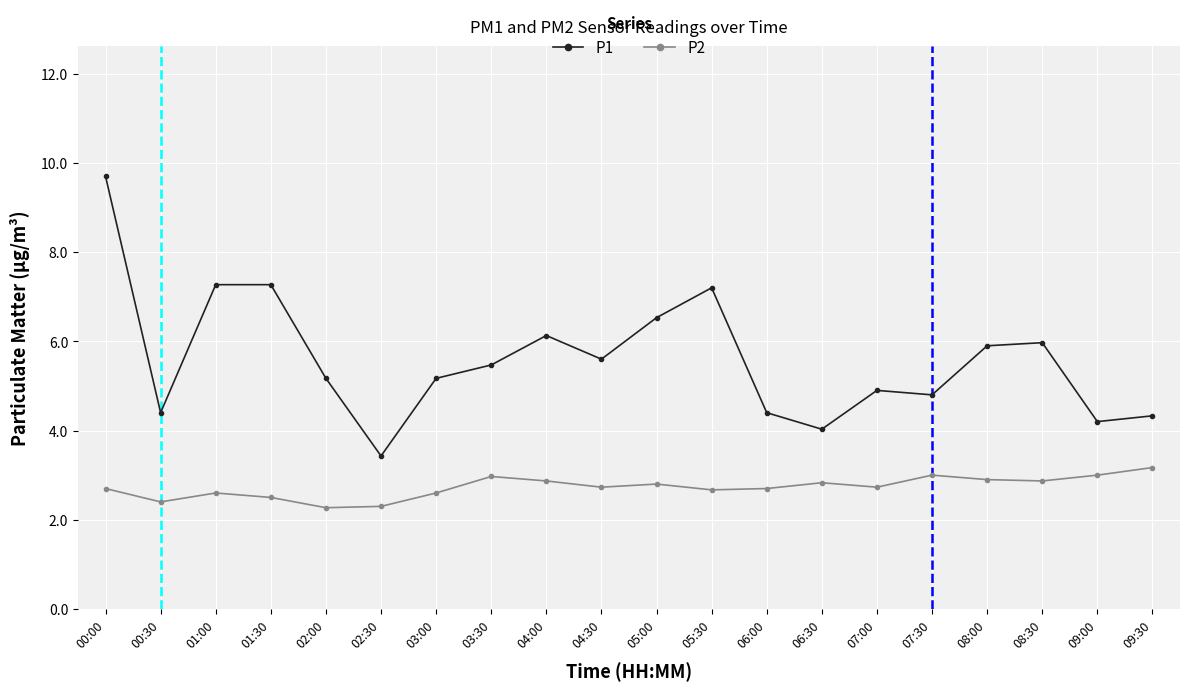

The value of P2 at 00:00 is 1.7. True or false?

False